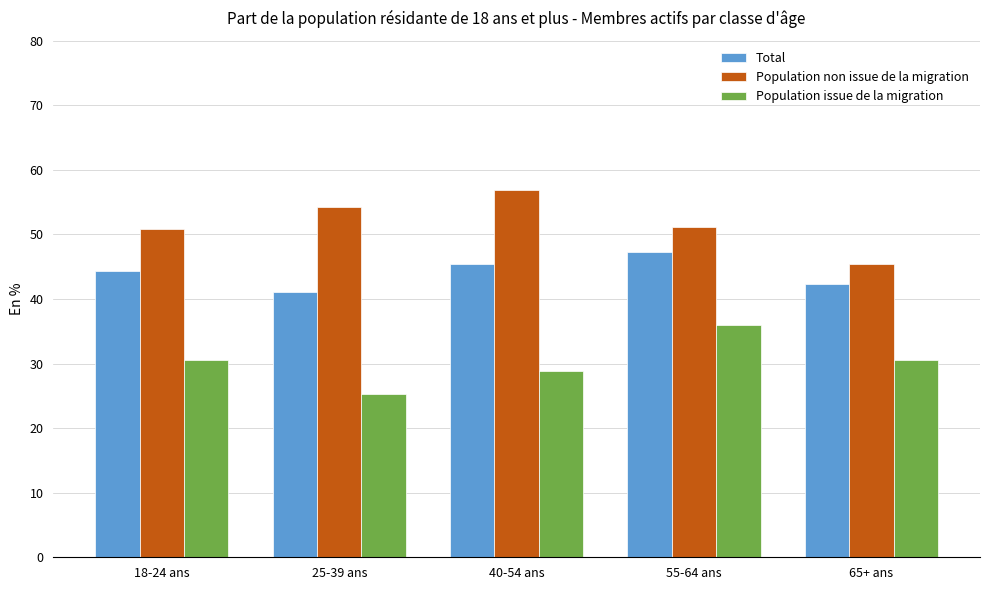

List the series in order of their peak value, highest first.

Population non issue de la migration, Total, Population issue de la migration